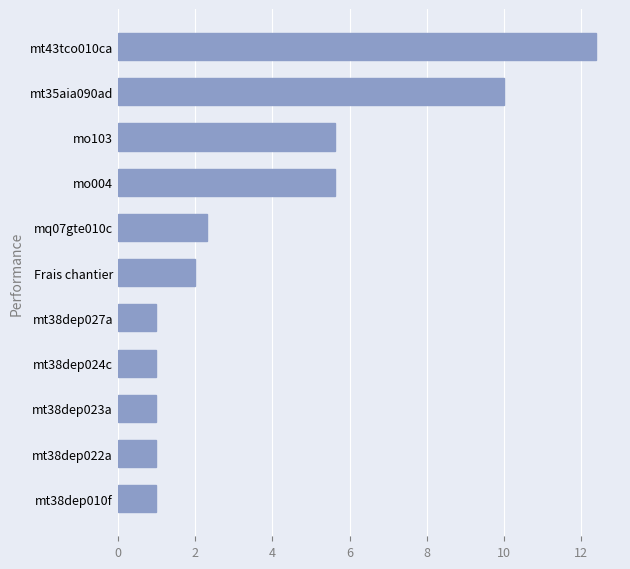

What is the difference between the maximum and minimum values?

11.4